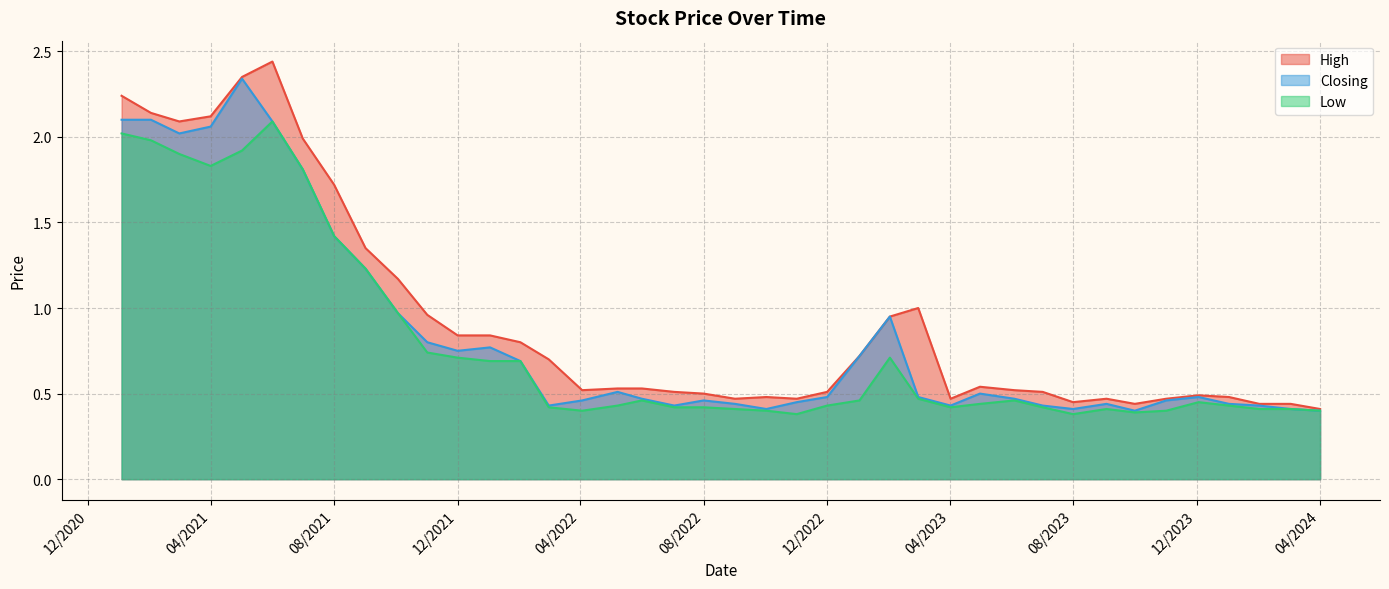

Which series has the largest range (max minus min)?

High